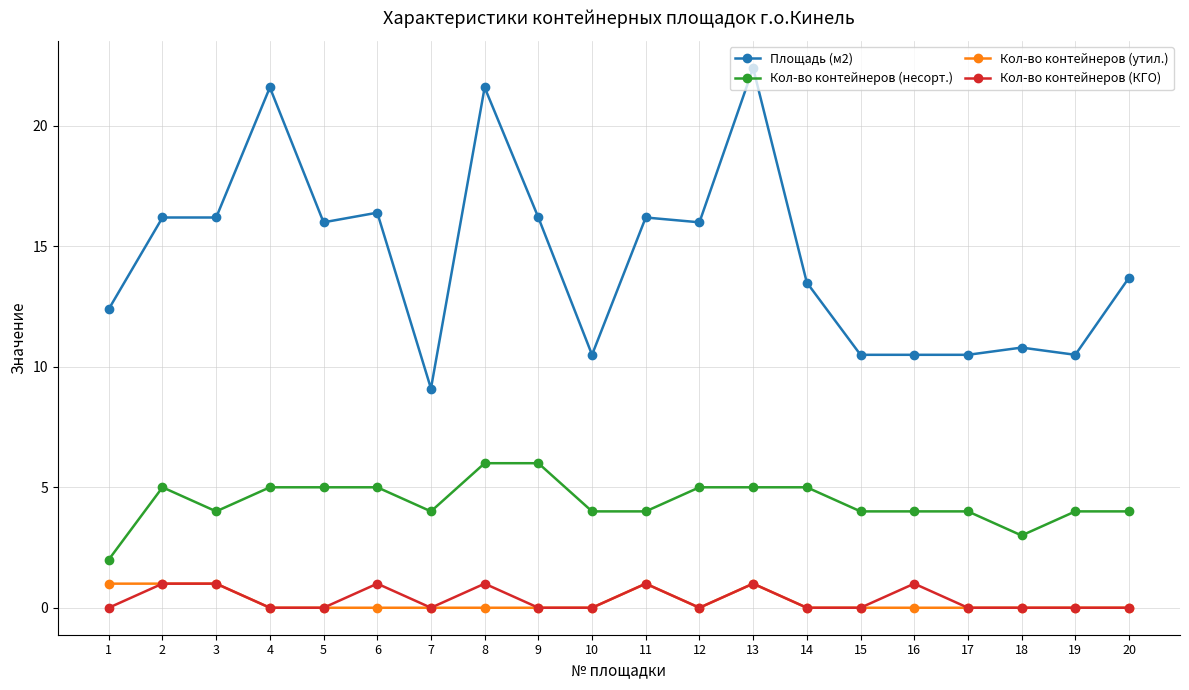

Which series has the largest range (max minus min)?

Площадь (м2)